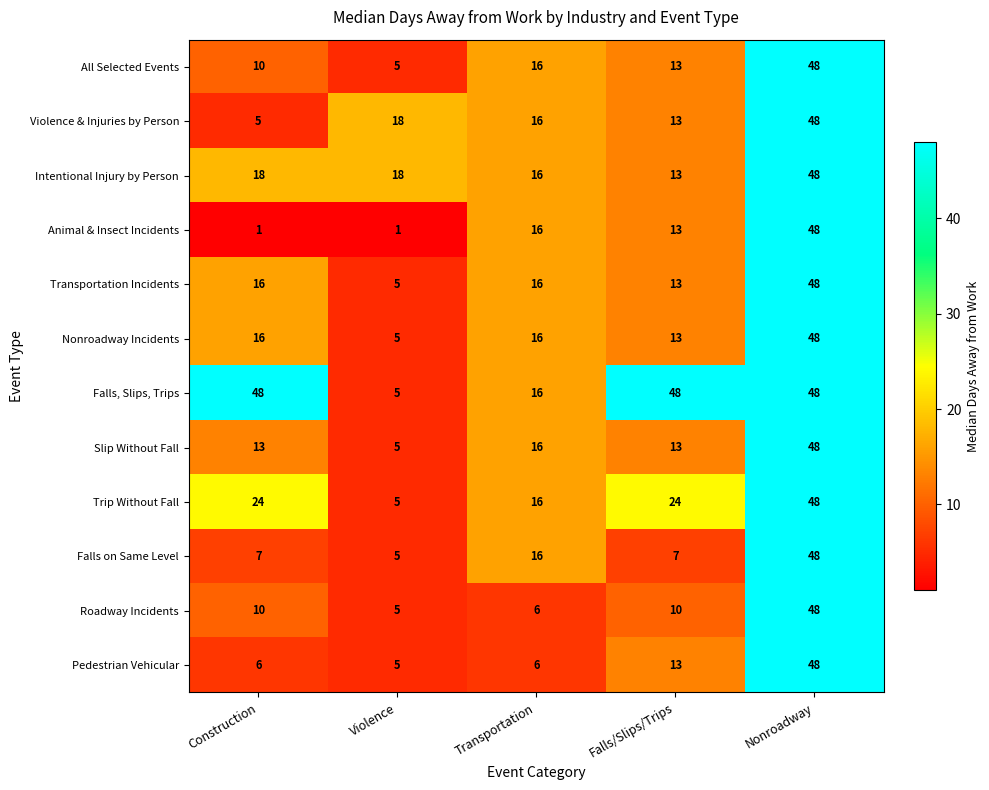

At how many categories does at least one series exceed 31?

3